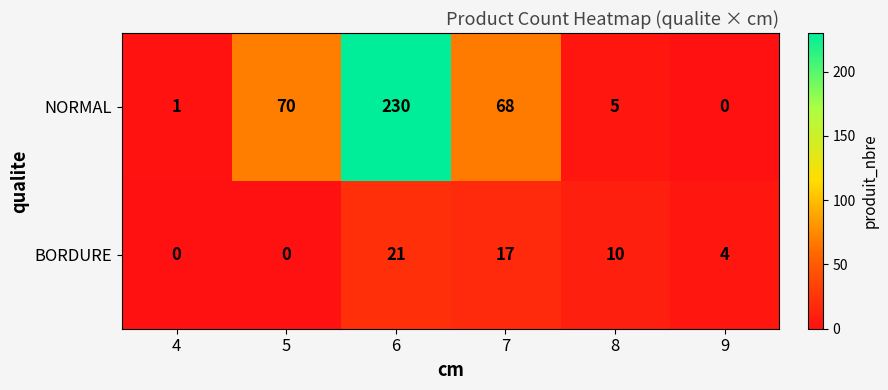

What is the difference between the maximum and minimum values in the NORMAL series?

230